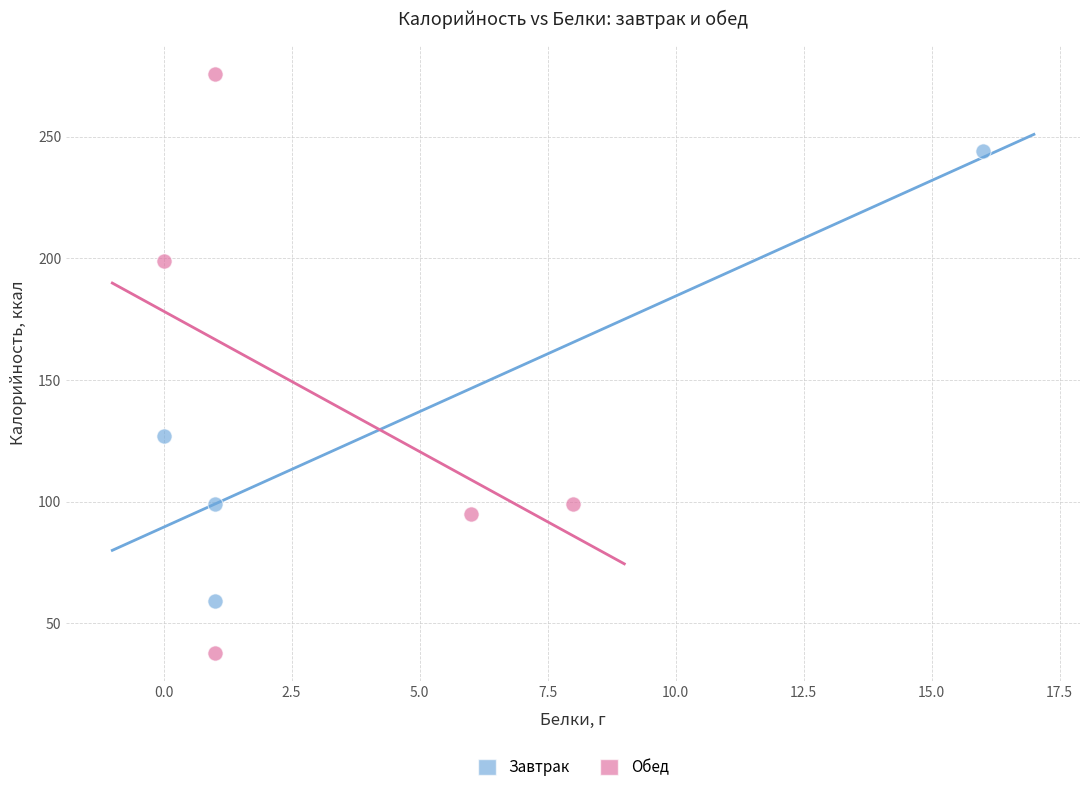

What are all the series names shown in the legend?

Завтрак, Обед